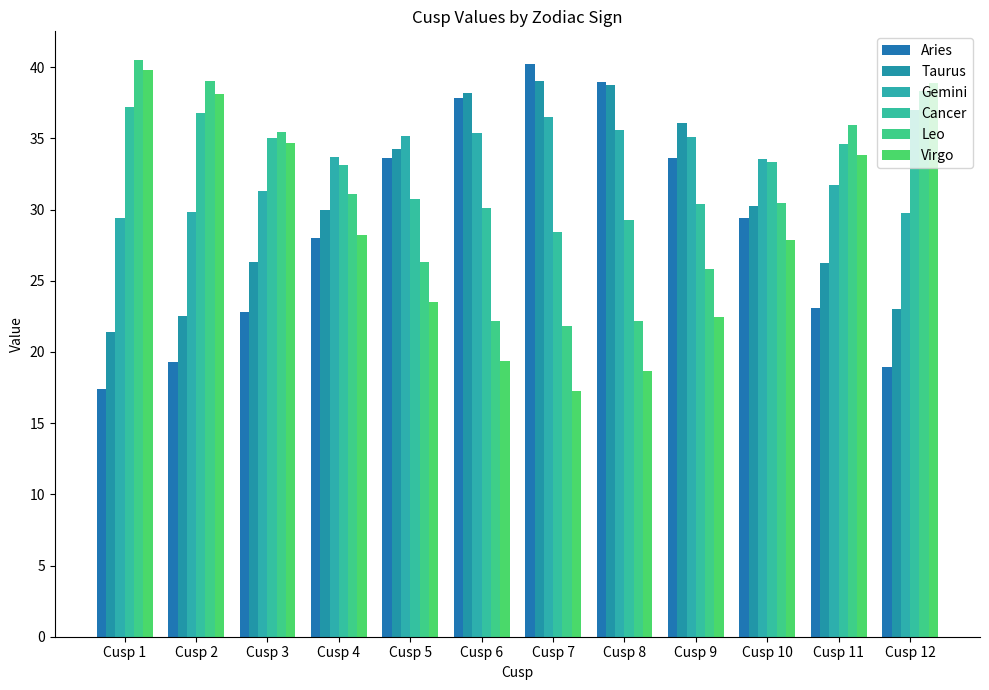

Reading left to right, extract all data points from this chart.

Aries: 17.4	19.3	22.8	28.0	33.6	37.8	40.3	39.0	33.7	29.4	23.1	19.0
Taurus: 21.4	22.5	26.3	30.0	34.2	38.2	39.0	38.7	36.1	30.2	26.3	23.0
Gemini: 29.4	29.8	31.3	33.7	35.2	35.4	36.5	35.6	35.1	33.5	31.7	29.7
Cancer: 37.2	36.8	35.0	33.1	30.7	30.1	28.4	29.3	30.4	33.3	34.6	37.0
Leo: 40.5	39.1	35.4	31.1	26.3	22.2	21.8	22.2	25.9	30.4	35.9	38.3
Virgo: 39.8	38.1	34.7	28.2	23.5	19.4	17.2	18.7	22.4	27.9	33.8	38.9